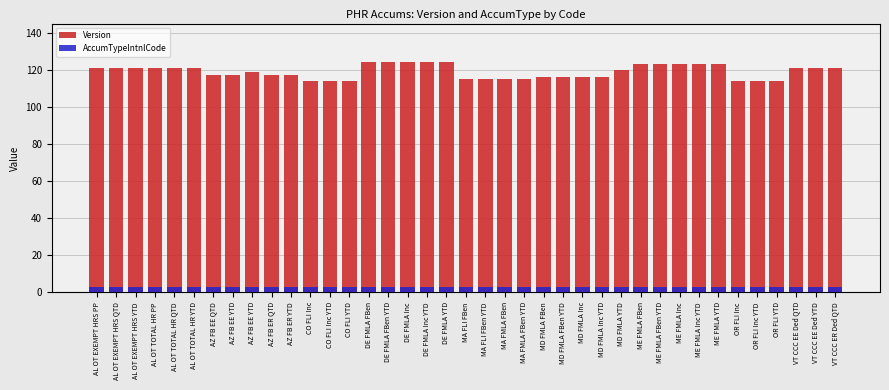

Which series has the largest range (max minus min)?

Version